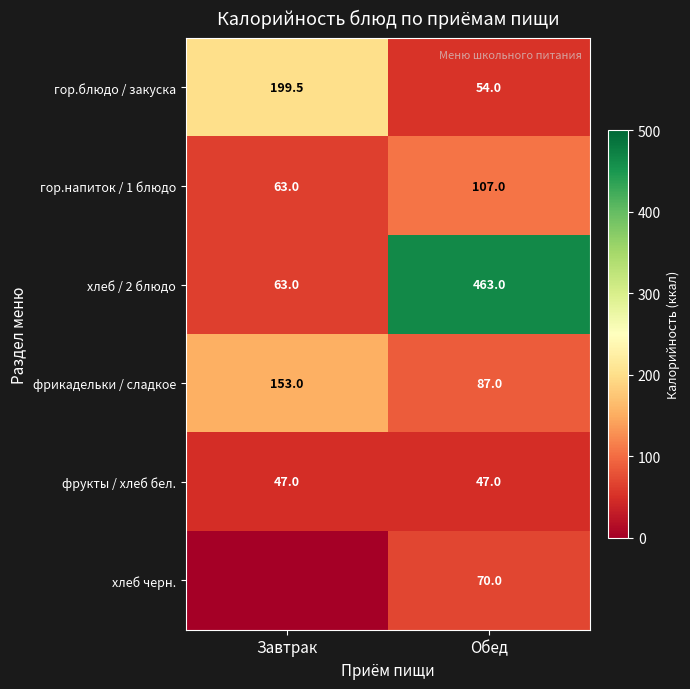

What is the total value across all series at Обед?

828.0